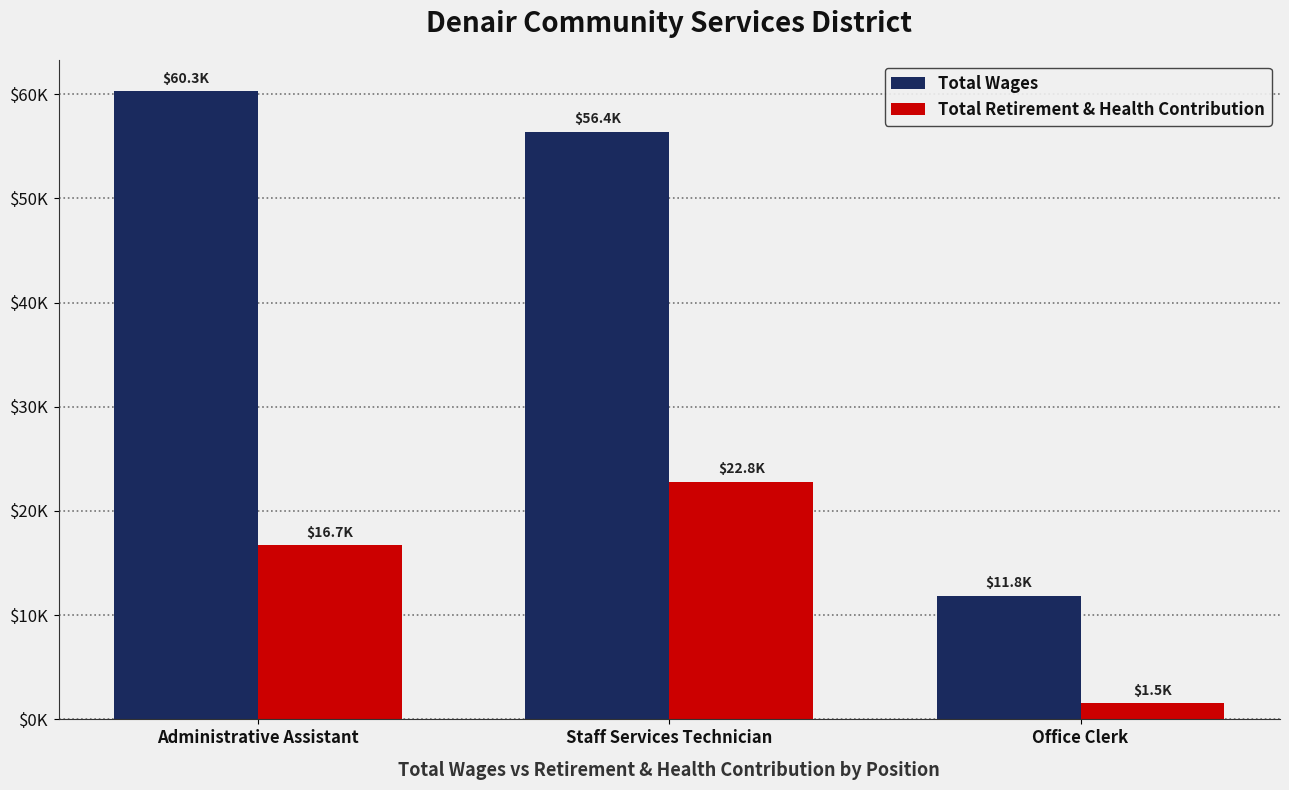

Between Staff Services Technician and Office Clerk, which is larger?

Staff Services Technician